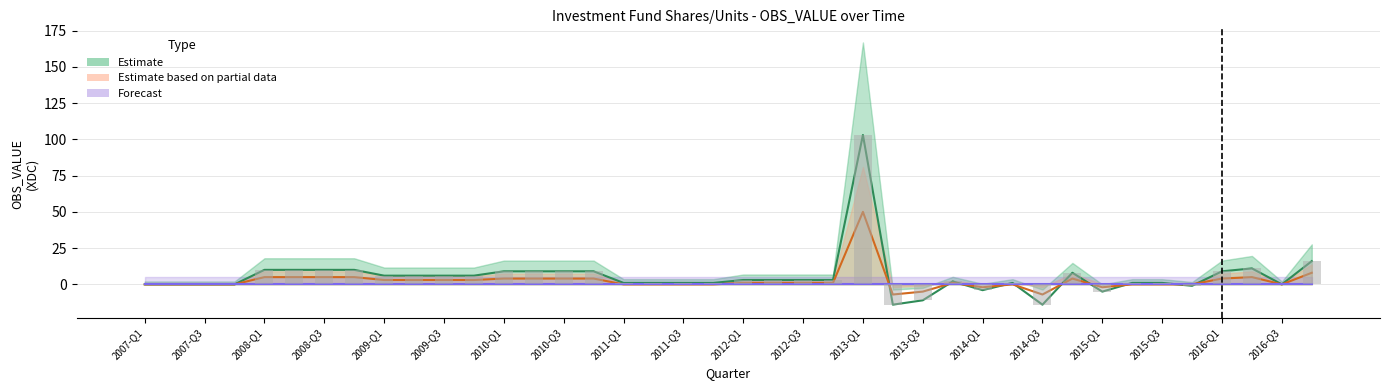

What is the total value across all series at 2008-Q3?

15